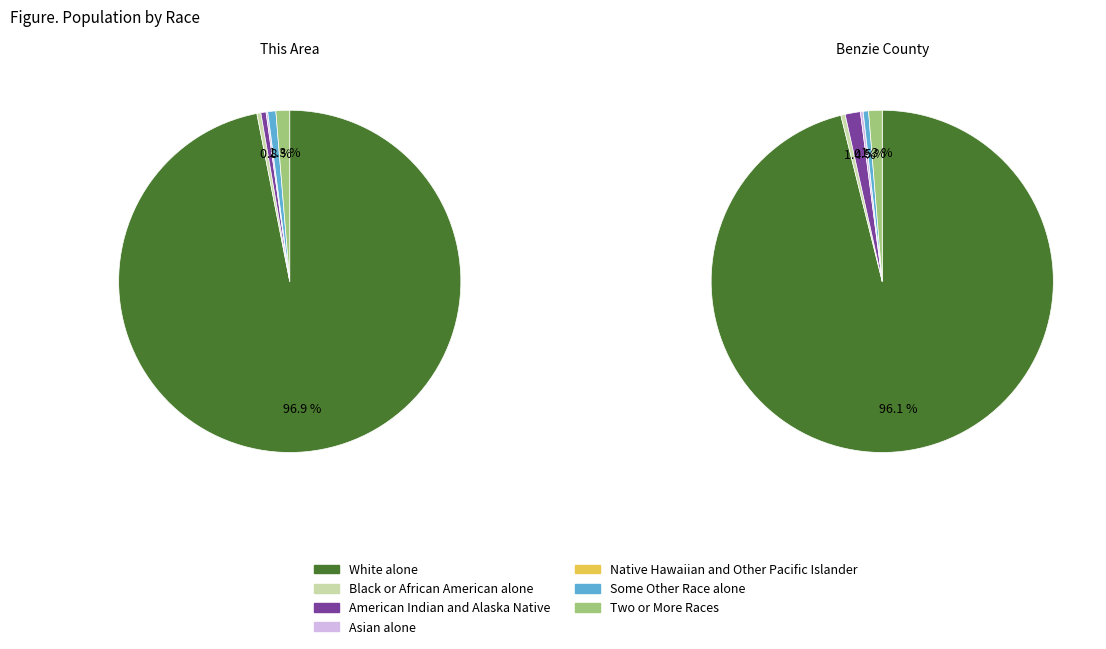

To the nearest percent, what is the difference between the Black or African American alone and White alone slice percentages?

97%